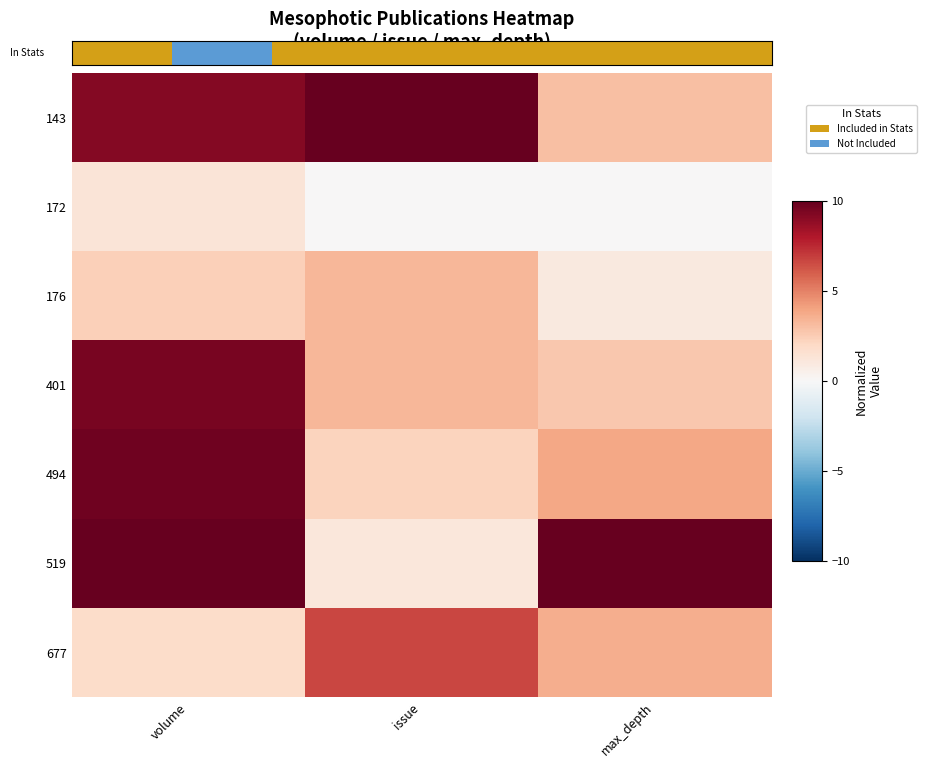

What is the sum of the 143 values at max_depth and volume?

12.2